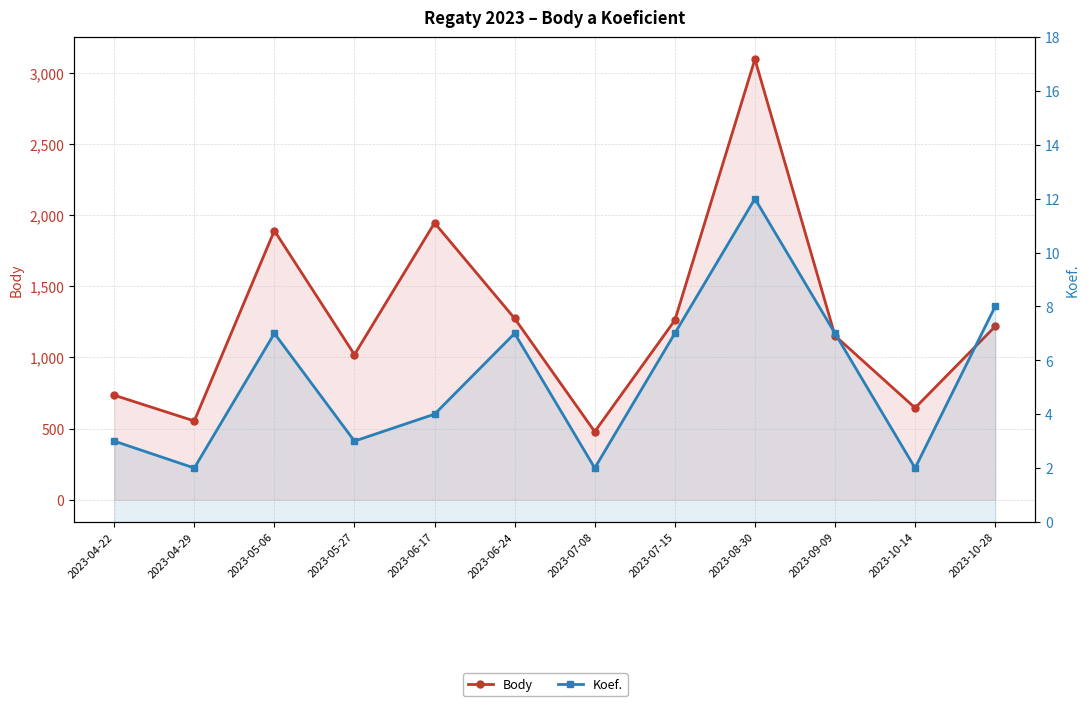

How many series are shown in this chart?

2